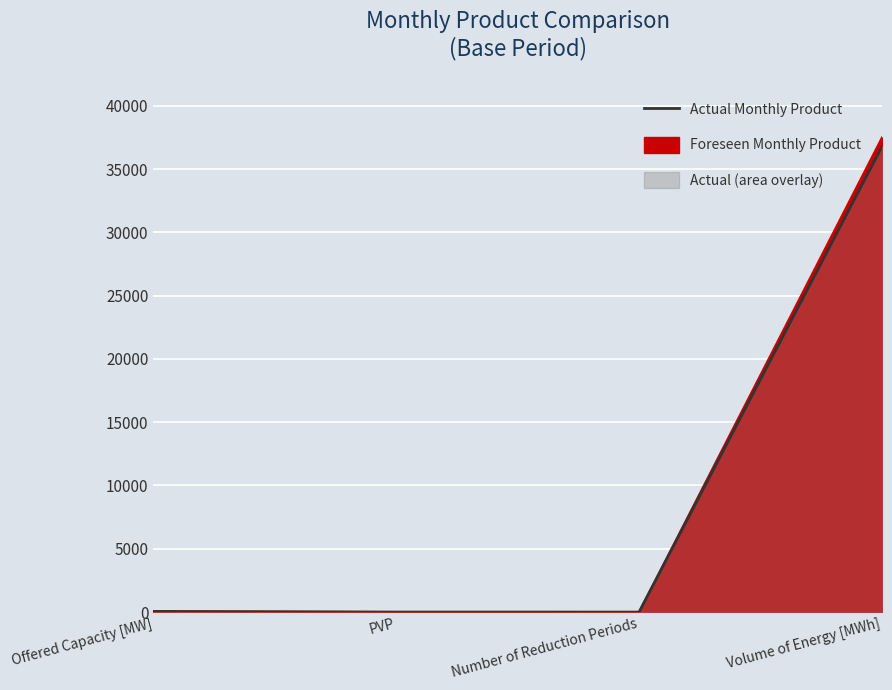

What is the total value across all series at Offered Capacity [MW]?

103